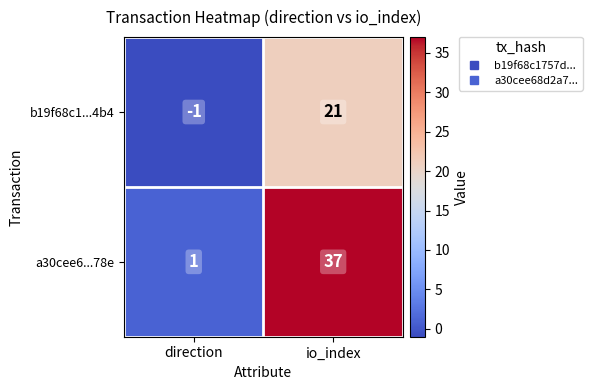

What is the difference between the maximum and minimum values in the b19f68c1...4b4 series?

22